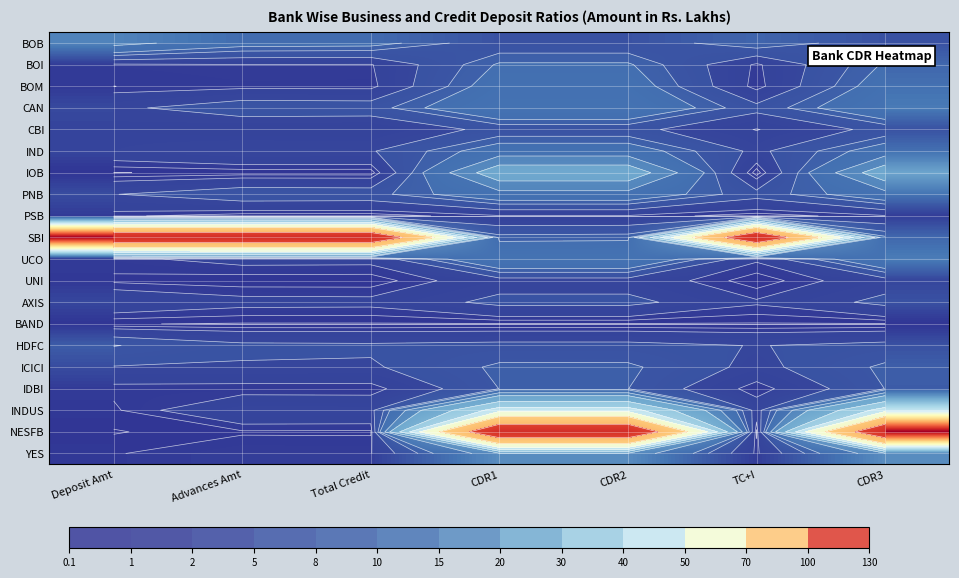

What is the total value across all series at Deposit Amt?

188.6